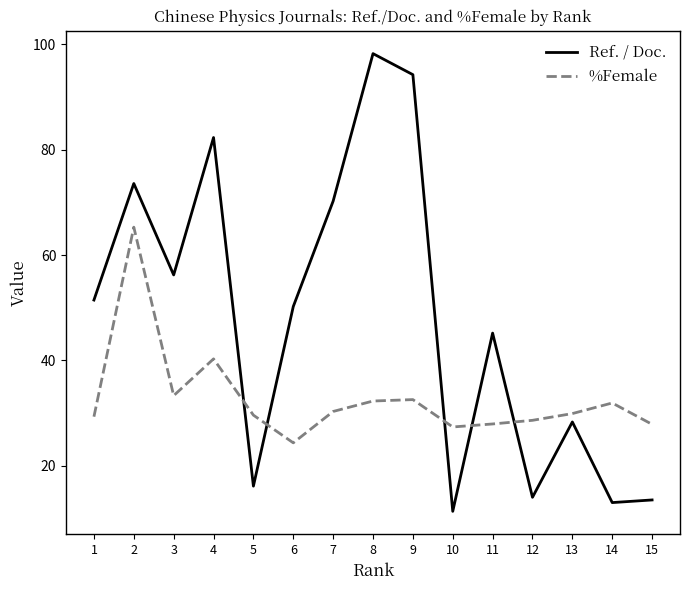

Which series changed the most between 5 and 6?

Ref. / Doc.